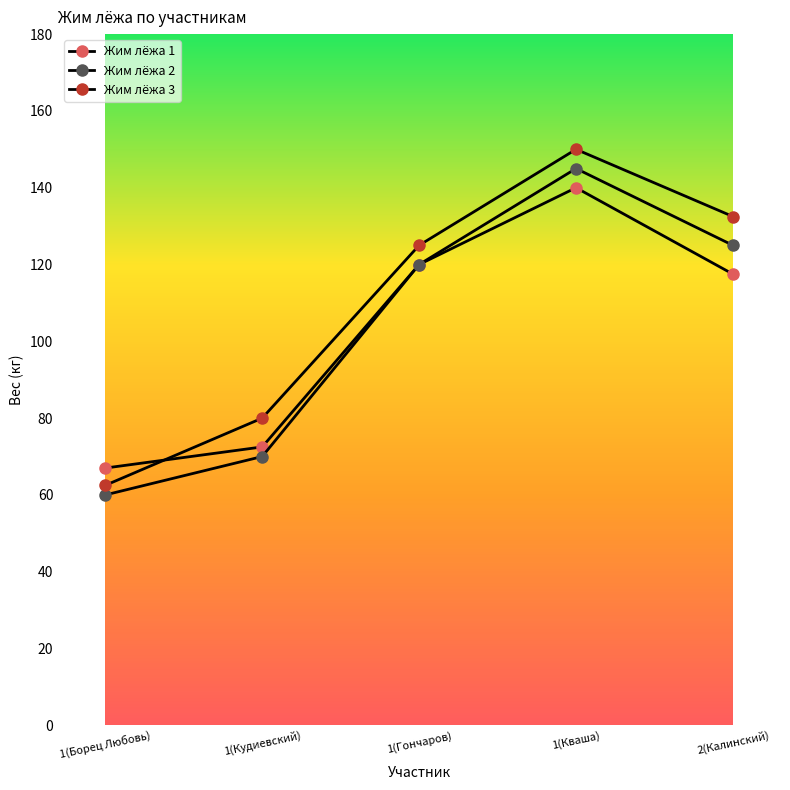

How many data points in Жим лёжа 3 are less than 125?

2